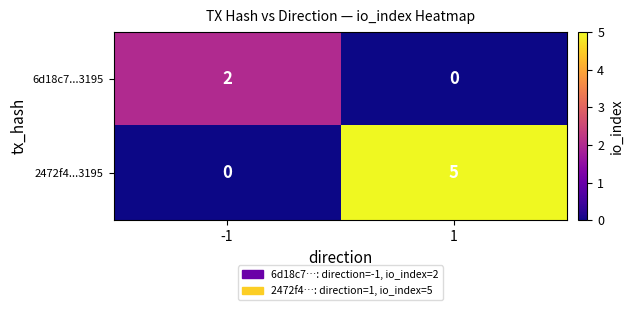

Which series has the widest spread of values?

2472f4...3195